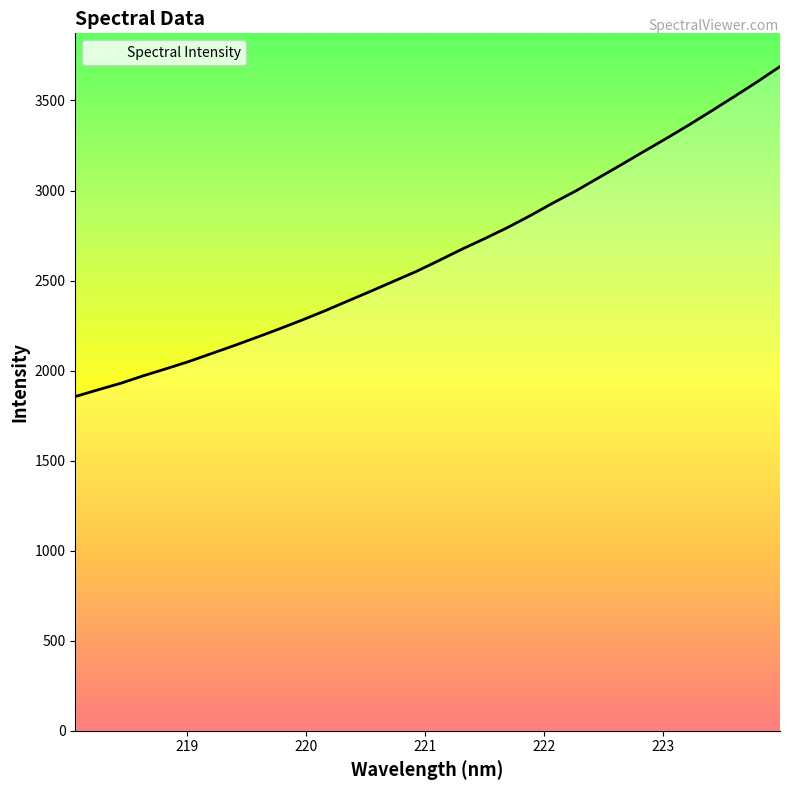

What is the difference between the maximum and minimum values?

1832.4